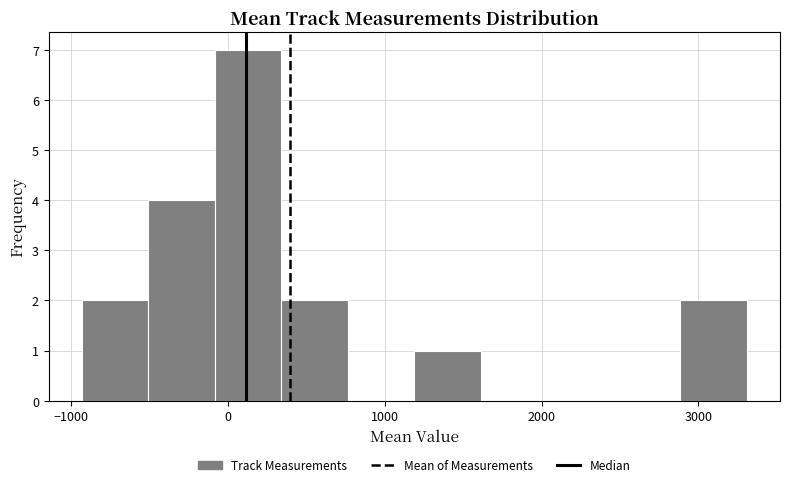

Over which range of the x-axis is the bar tallest?

-100 to 300